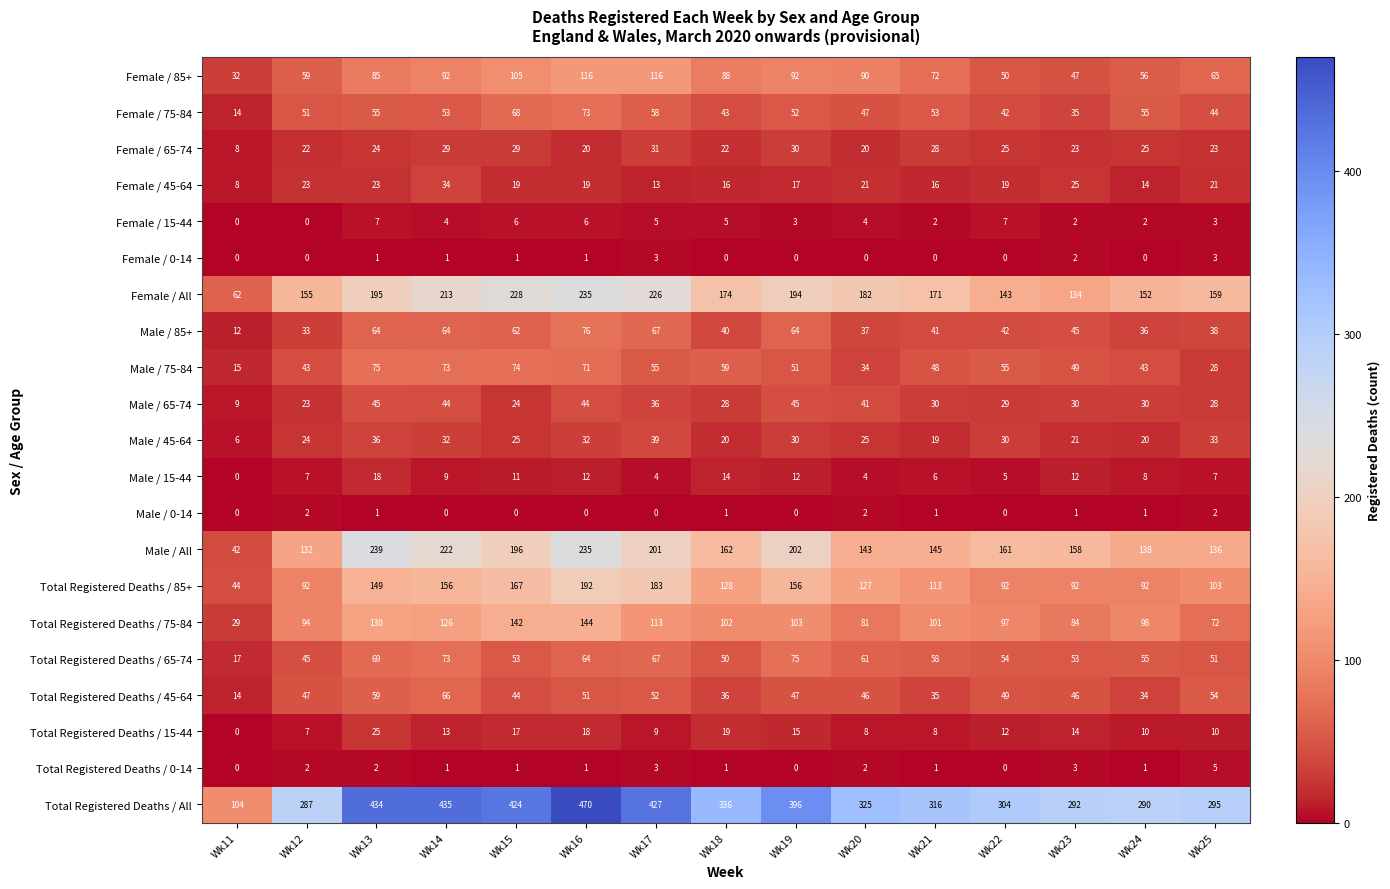

What is the maximum value shown in the chart?

470